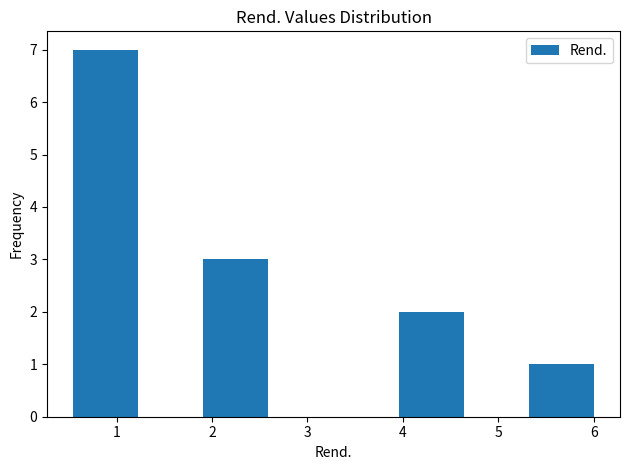

Reading left to right, transcribe this chart: for each bar, give the range it covers on the x-axis and its height. Neither the bar edges nor the heights are printed on the chart, so give them approximately, as read against the axes.

0.5 to 1.2: 7
1.2 to 1.9: 0
1.9 to 2.6: 3
2.6 to 3.3: 0
3.3 to 4.0: 0
4.0 to 4.6: 2
4.6 to 5.3: 0
5.3 to 6.0: 1